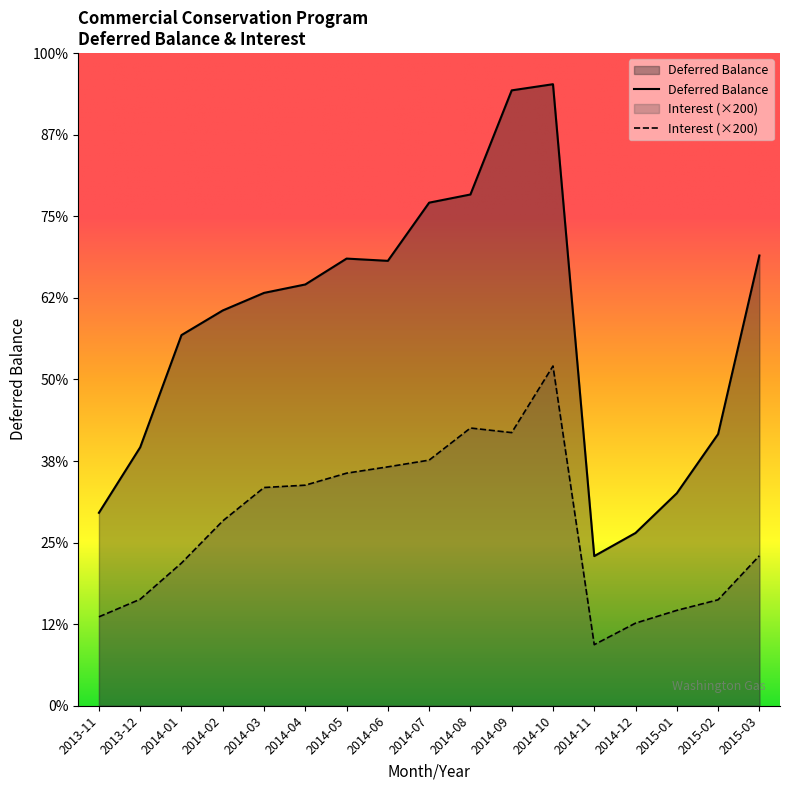

Reading left to right, what are all the values shown in this chart?

Deferred Balance: 183830.4	246258.5	353163.3	376629.2	393371.0	401405.0	426057.0	423904.1	479345.2	487128.3	586348.8	592205.6	142588.6	164622.2	202475.6	258839.4	428985.3
Interest: 84720.0	101484.0	135948.0	176098.0	207920.0	210158.0	221598.0	227620.0	234018.0	264624.0	260246.0	323696.0	58192.0	78716.0	90880.0	100960.0	142894.0